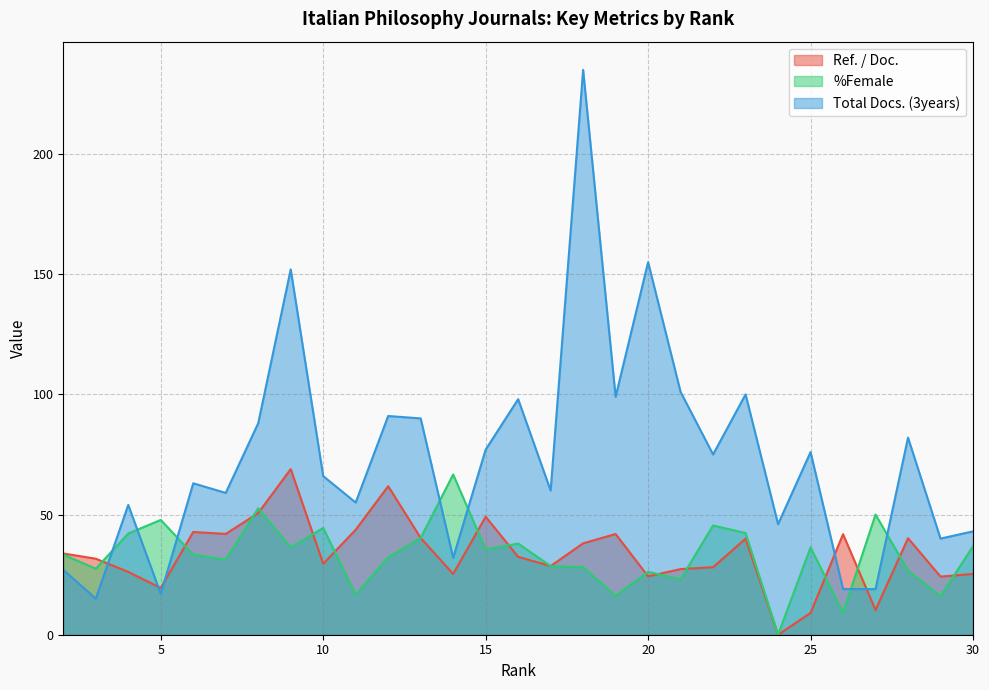

How many intersections are there between Total Docs. (3years) and %Female?

7